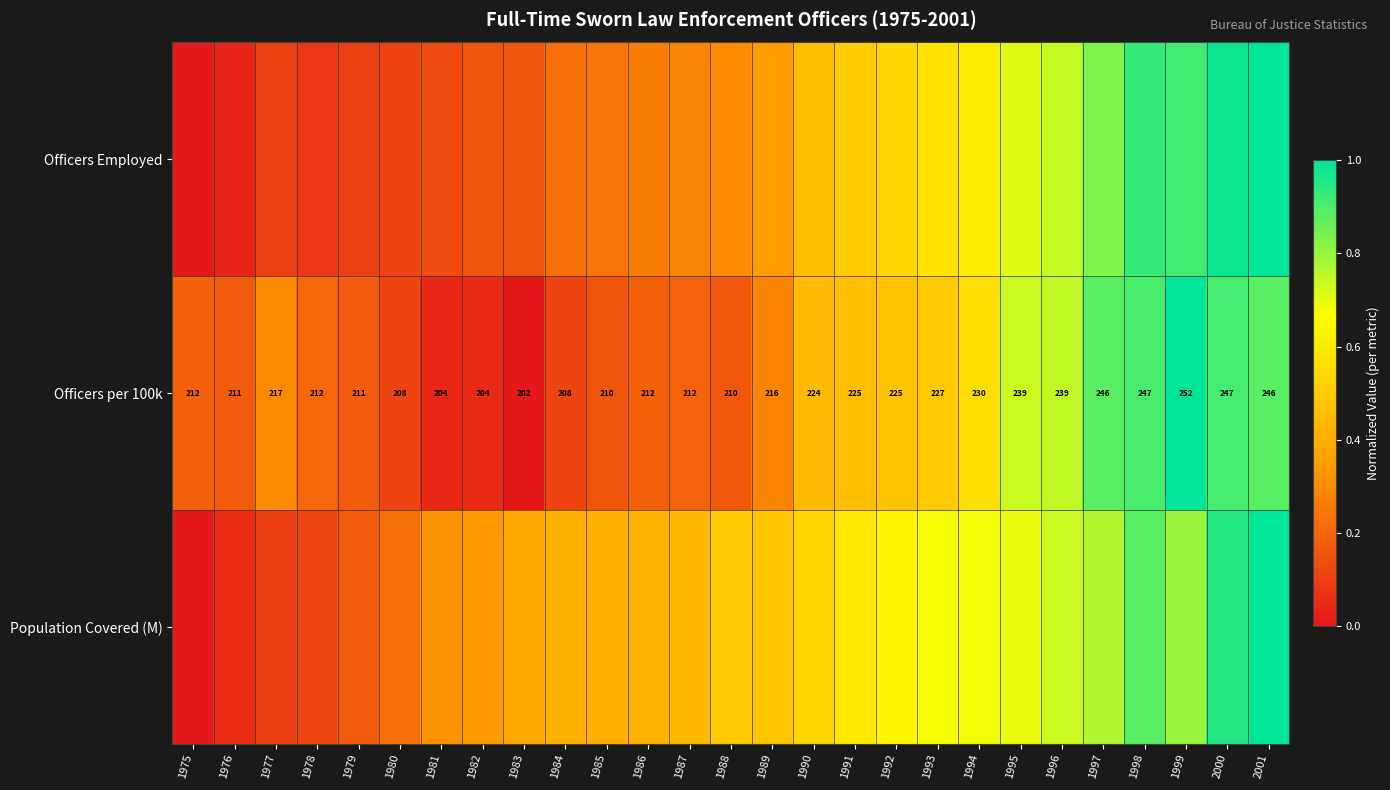

What value does the Officers Employed series have at 1986?

0.3